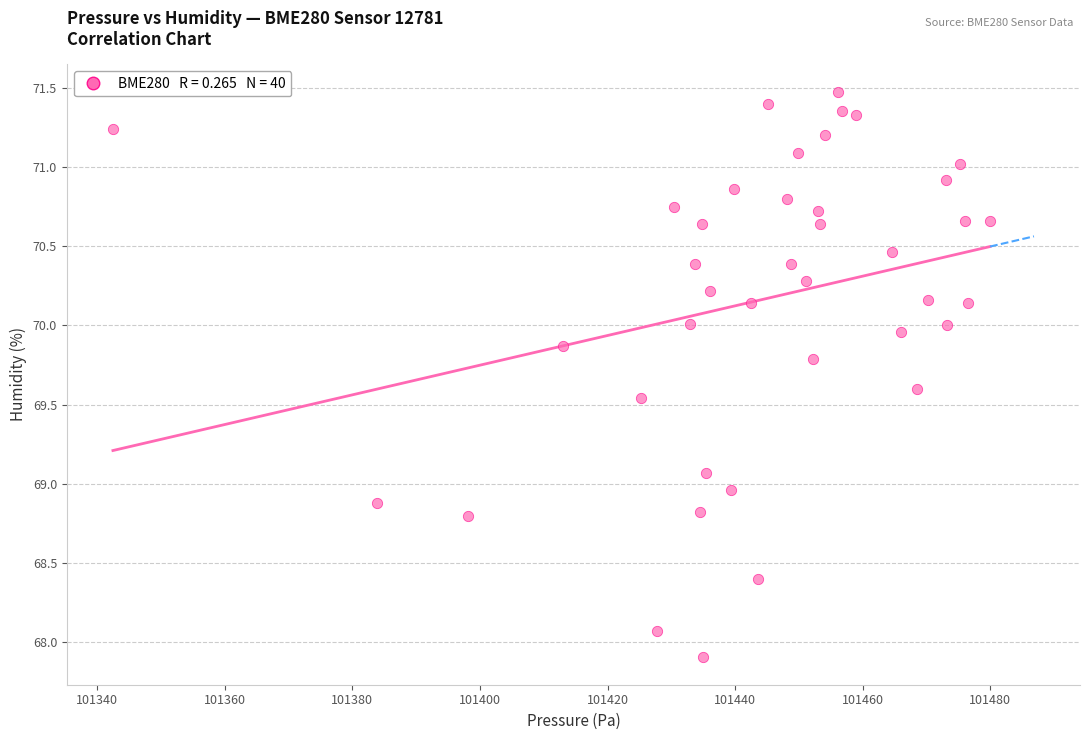

What is the range of X values (max minus min)?

137.5